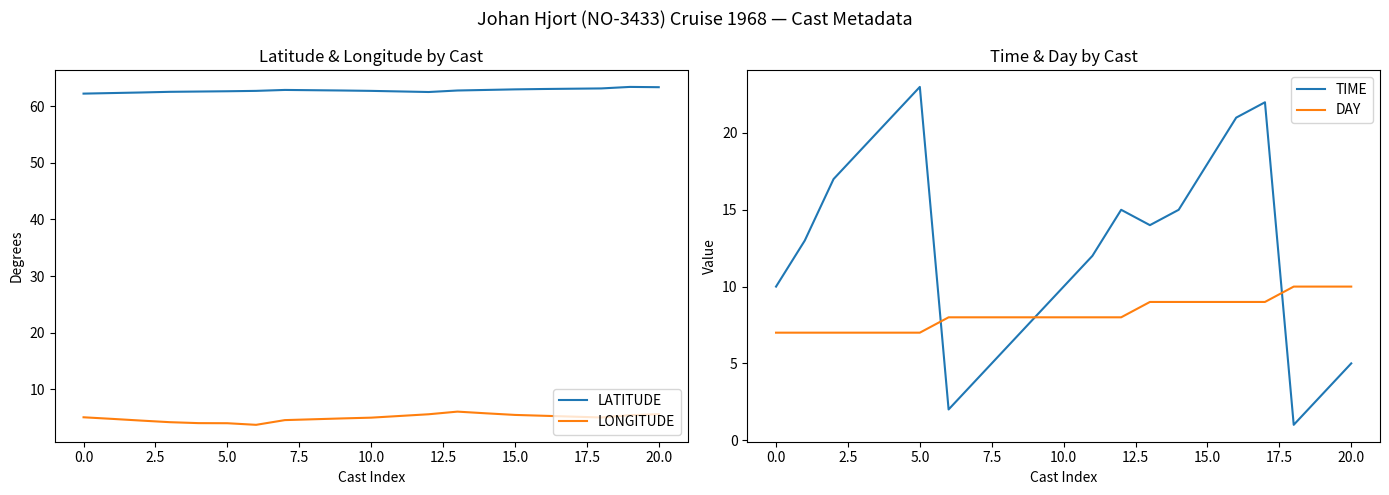

At which label does DAY first exceed 8?

13